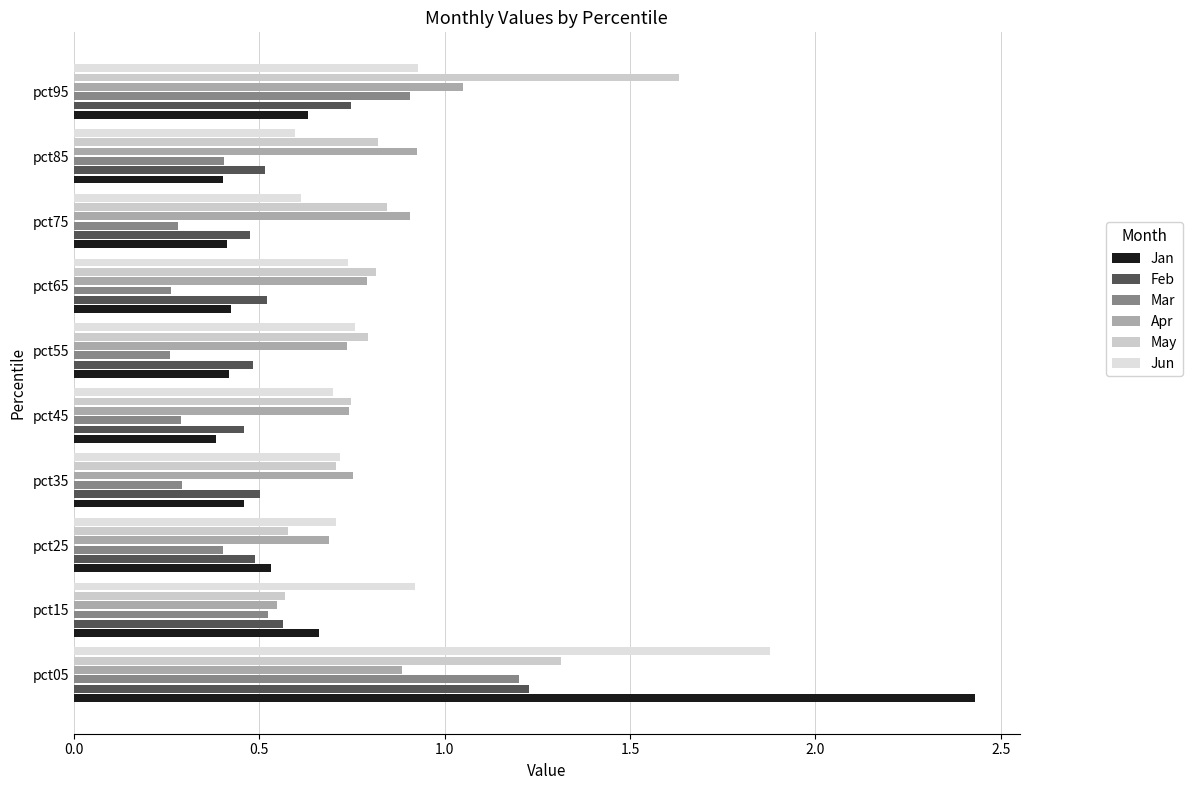

What is the maximum value shown in the chart?

2.4